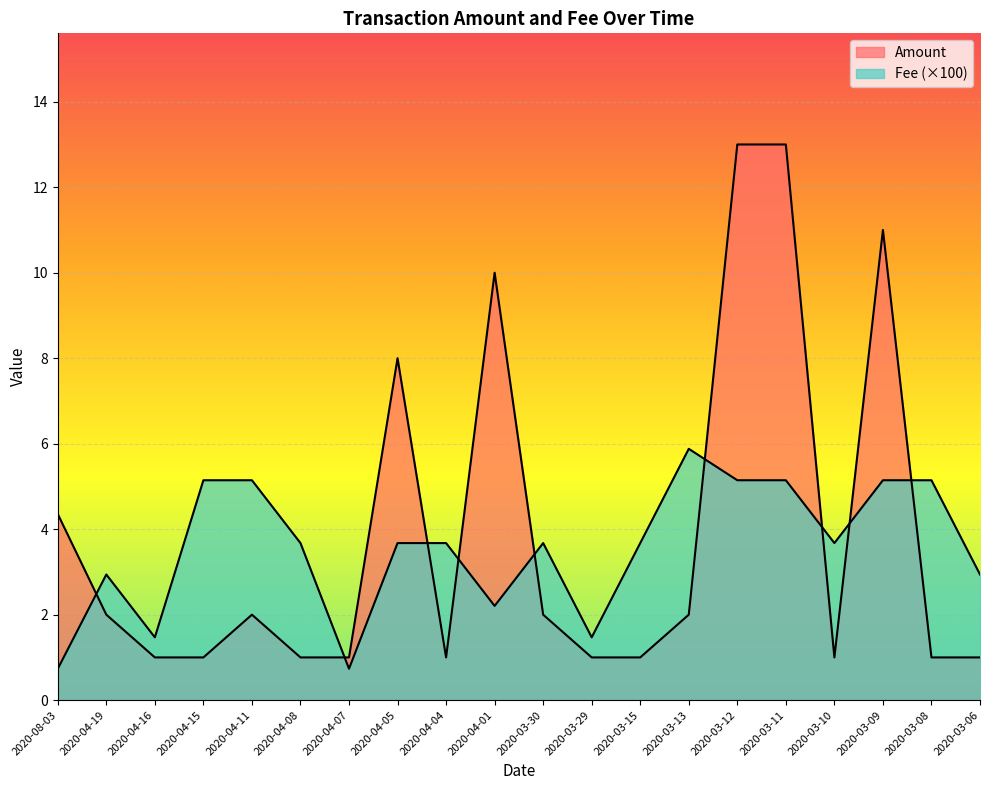

The Amount series shows 1.5 at 2020-03-08. True or false?

False